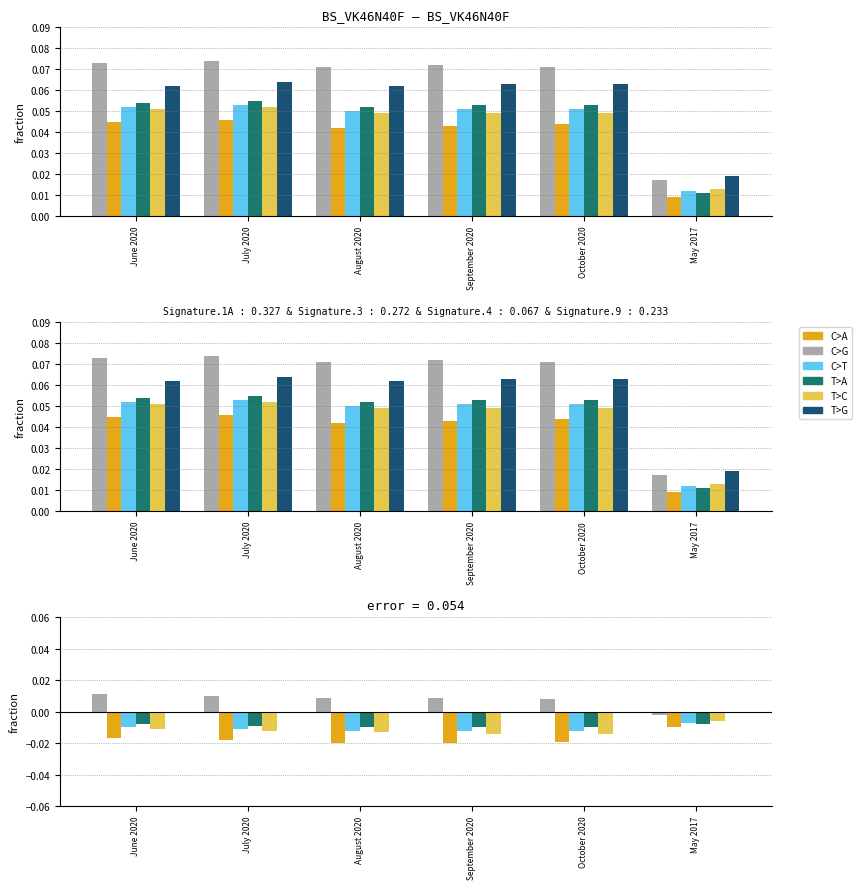

Is the value of England at July 2020 greater than the value of Dorset LEP at May 2017?

Yes